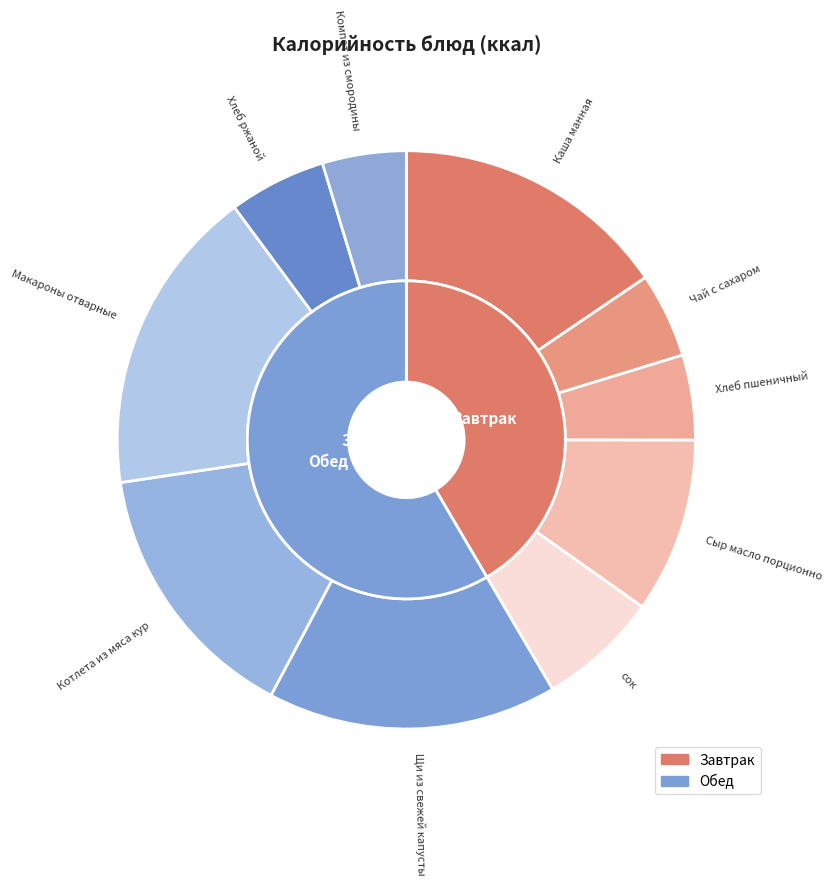

Is the sum of Каша манная and Хлеб ржаной greater than half?

No